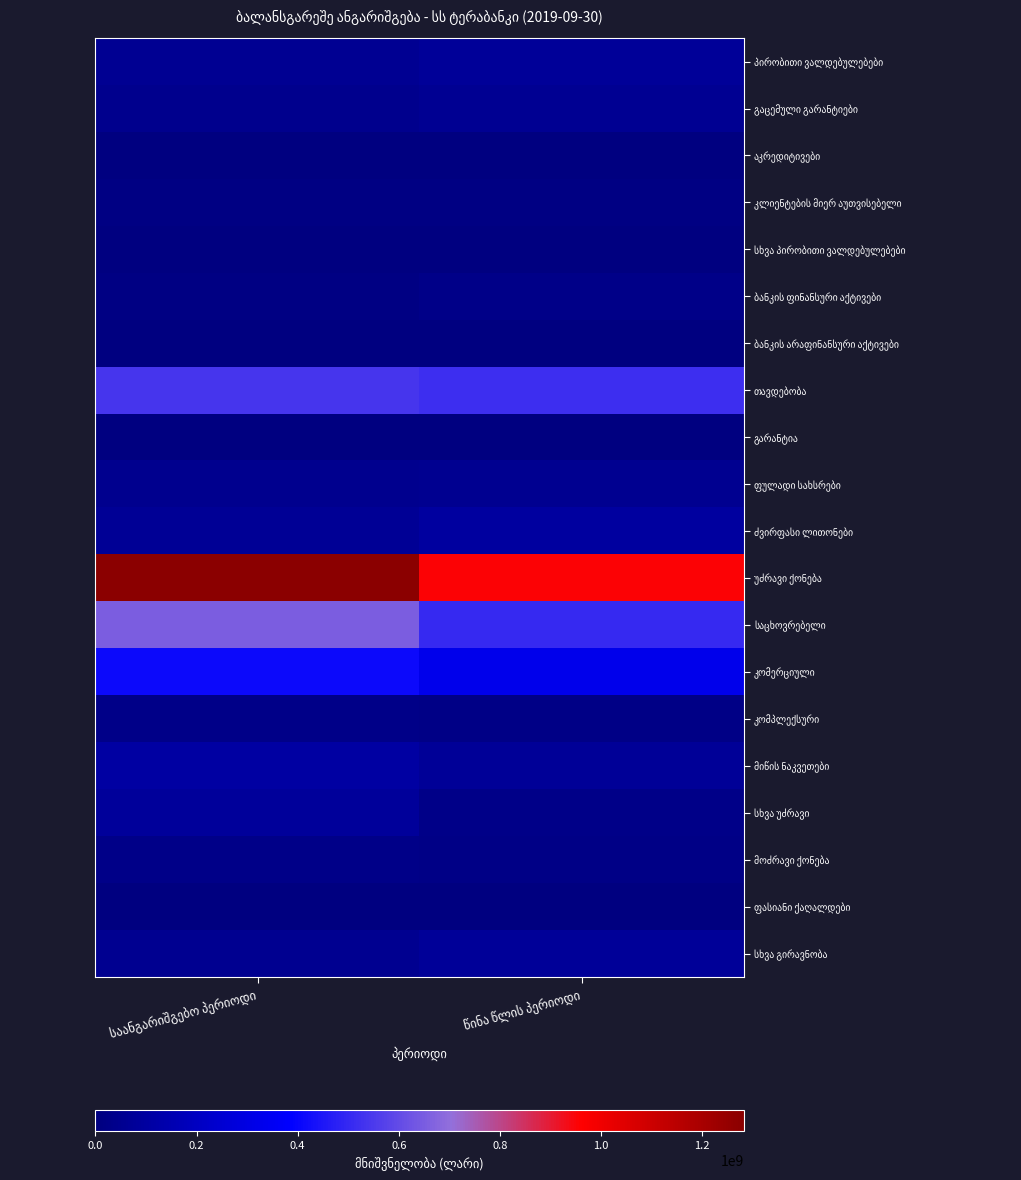

Read the საცხოვრებელი value at საანგარიშგებო პერიოდი.

652314880.5